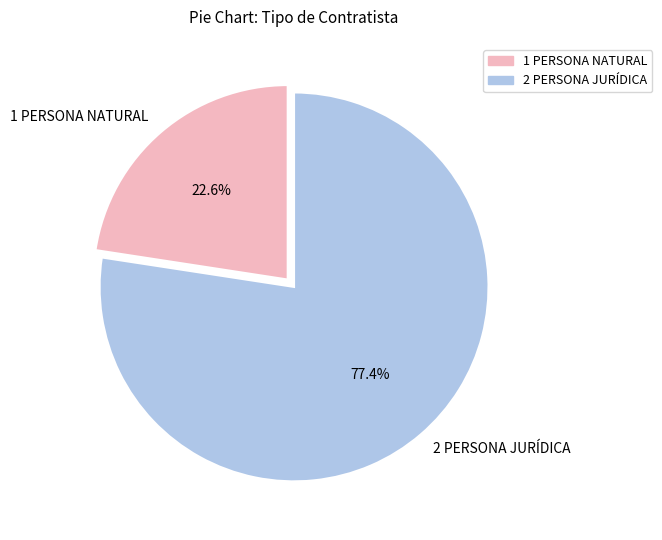

Combined, what portion of the pie is 2 PERSONA JURÍDICA and 1 PERSONA NATURAL?

100.0%